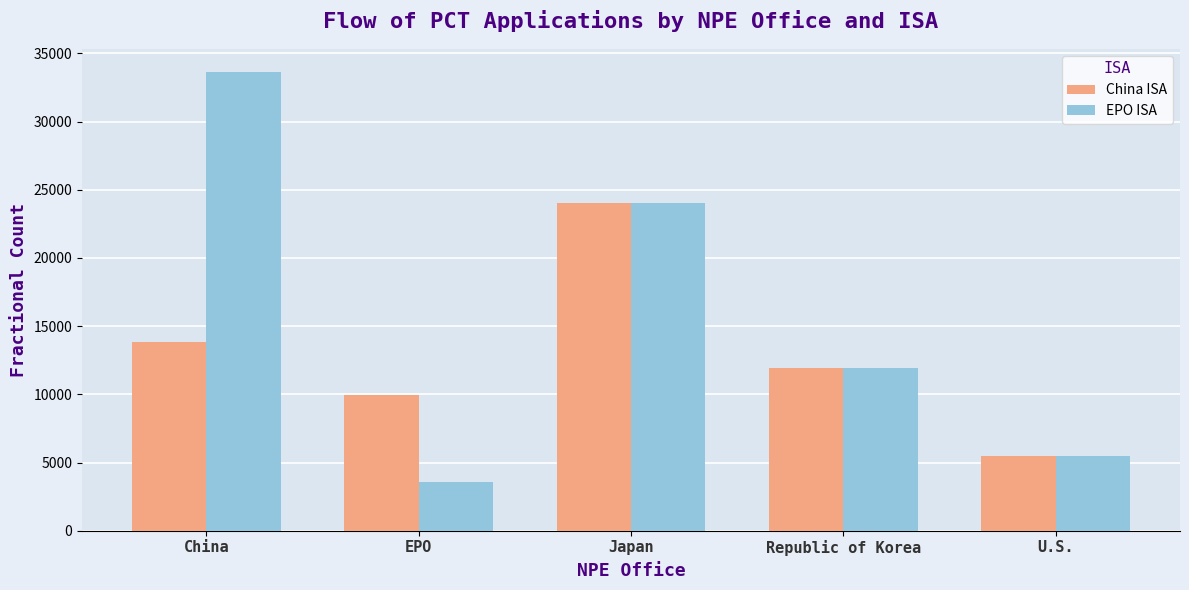

What is the minimum value shown in the chart?

3576.8